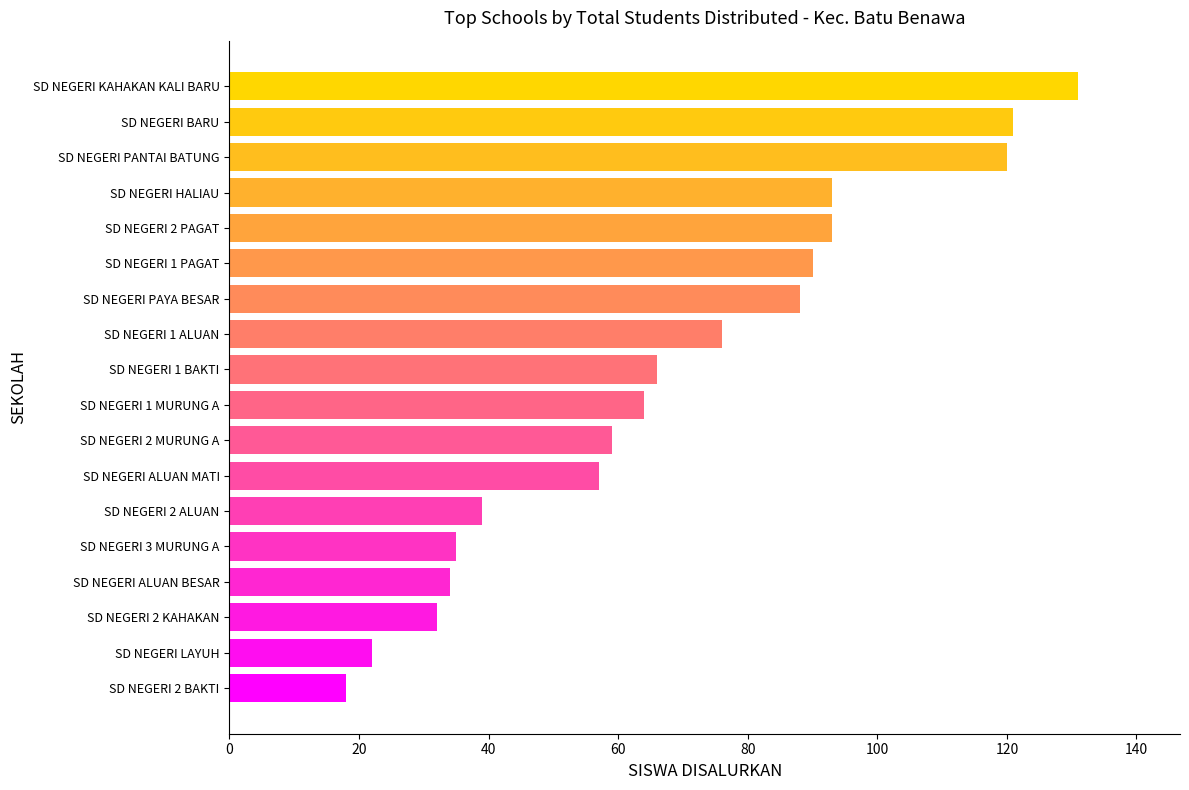

Reading top to bottom, list all the values displayed in this chart.

SD NEGERI KAHAKAN KALI BARU=131	SD NEGERI BARU=121	SD NEGERI PANTAI BATUNG=120	SD NEGERI HALIAU=93	SD NEGERI 2 PAGAT=93	SD NEGERI 1 PAGAT=90	SD NEGERI PAYA BESAR=88	SD NEGERI 1 ALUAN=76	SD NEGERI 1 BAKTI=66	SD NEGERI 1 MURUNG A=64	SD NEGERI 2 MURUNG A=59	SD NEGERI ALUAN MATI=57	SD NEGERI 2 ALUAN=39	SD NEGERI 3 MURUNG A=35	SD NEGERI ALUAN BESAR=34	SD NEGERI 2 KAHAKAN=32	SD NEGERI LAYUH=22	SD NEGERI 2 BAKTI=18